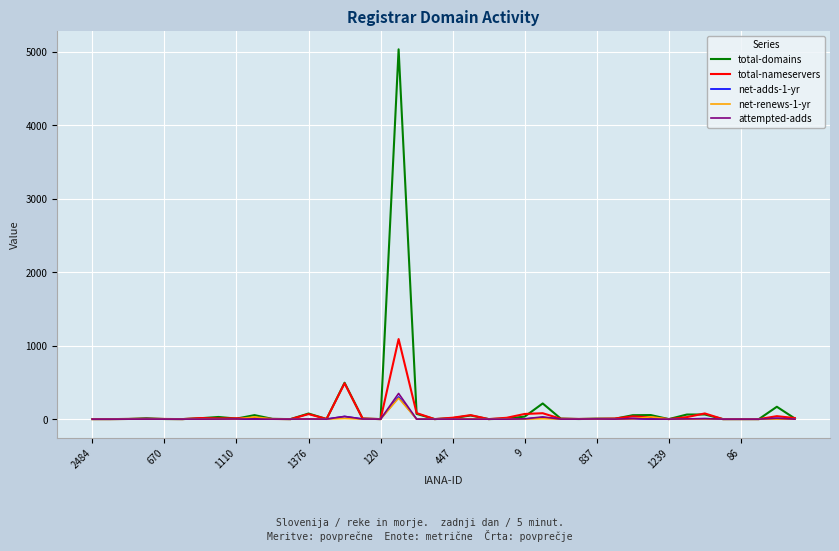

Which series has the widest spread of values?

total-domains